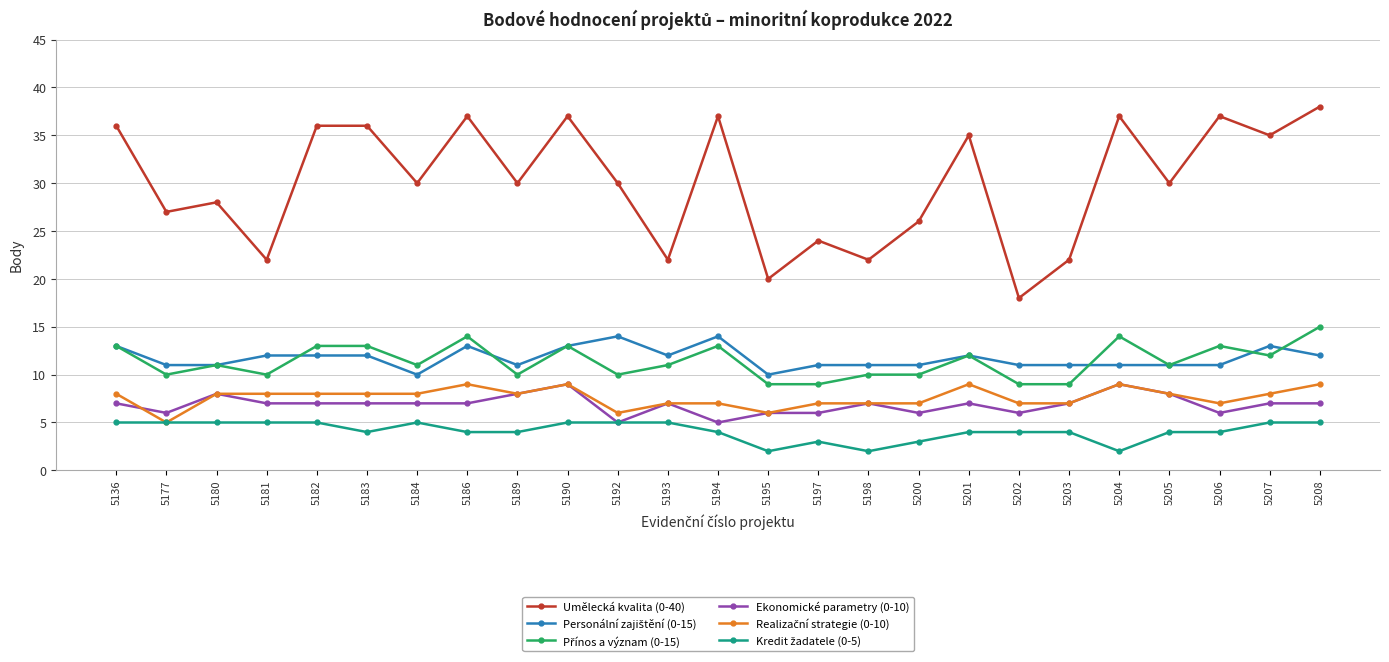

Between 5183 and 5193, which series saw the biggest shift?

Umělecká kvalita (0-40)